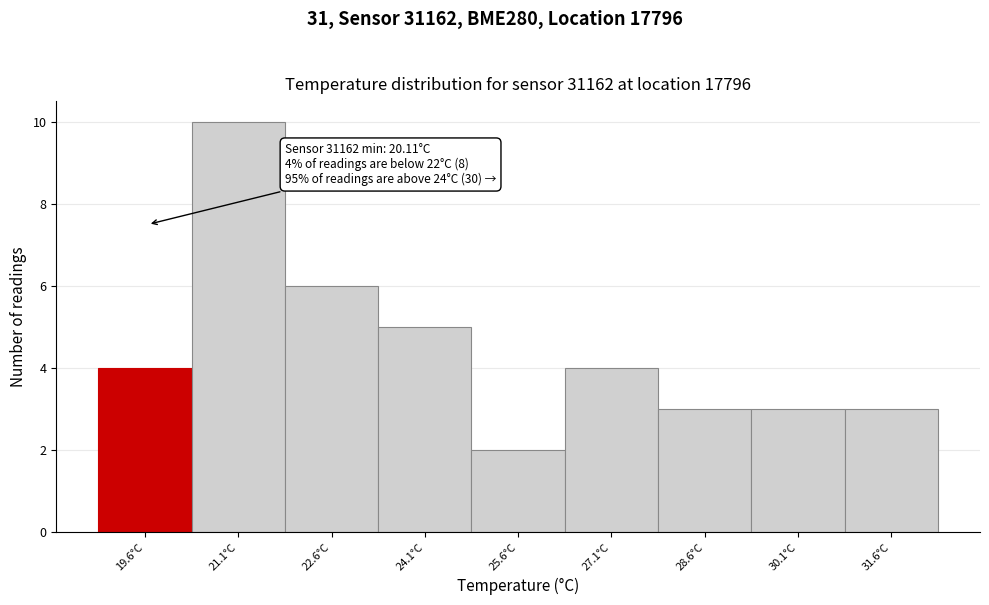

Reading left to right, extract all data points from this chart.

4	10	6	5	2	4	3	3	3